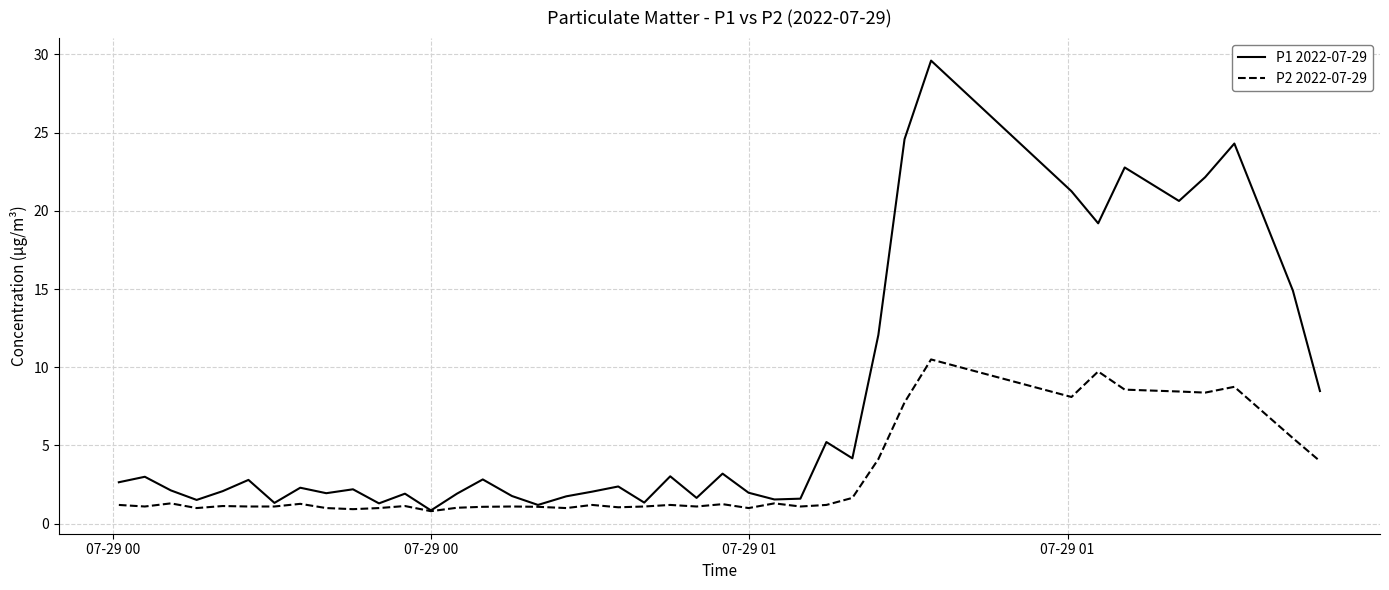

What is the lowest value of the P2 2022-07-29 series?

0.8